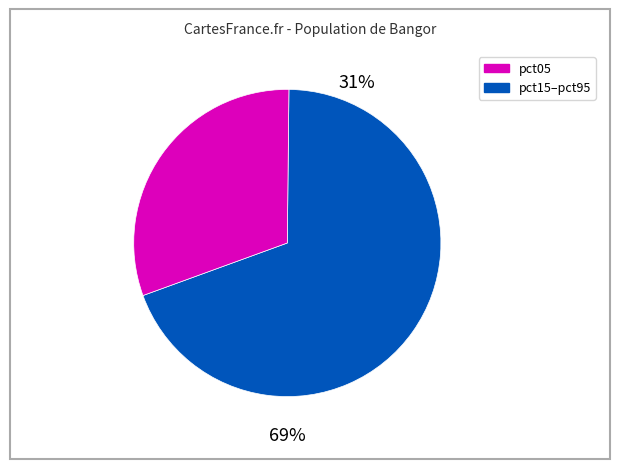

Combined, do pct05 and pct65 account for over 50%?

No